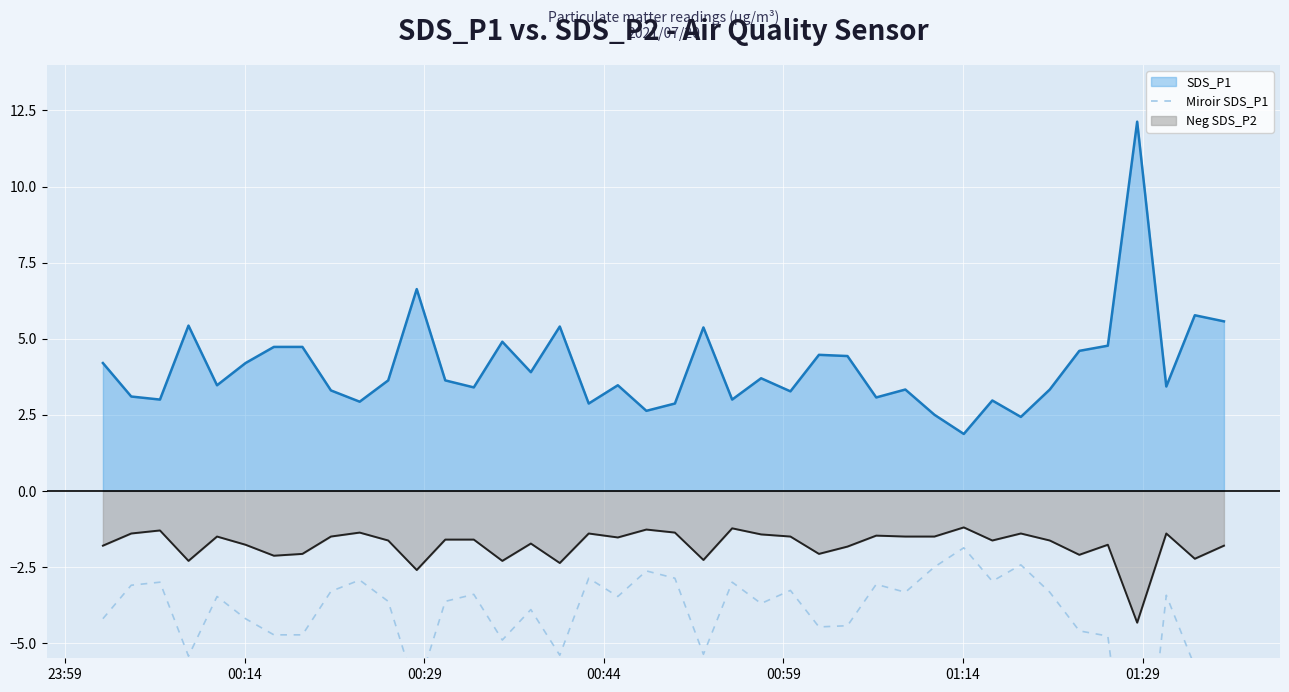

What is the minimum value for SDS_P1?

1.9